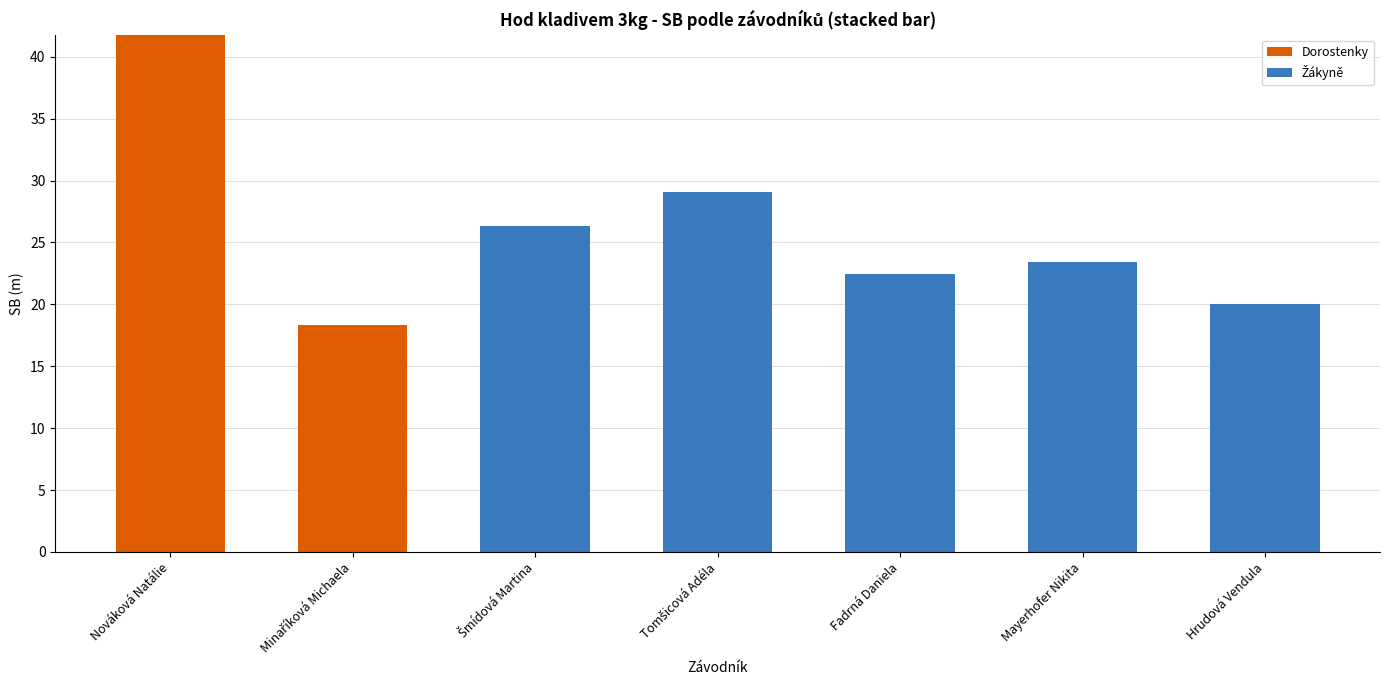

At which label does Dorostenky reach its peak?

Nováková Natálie